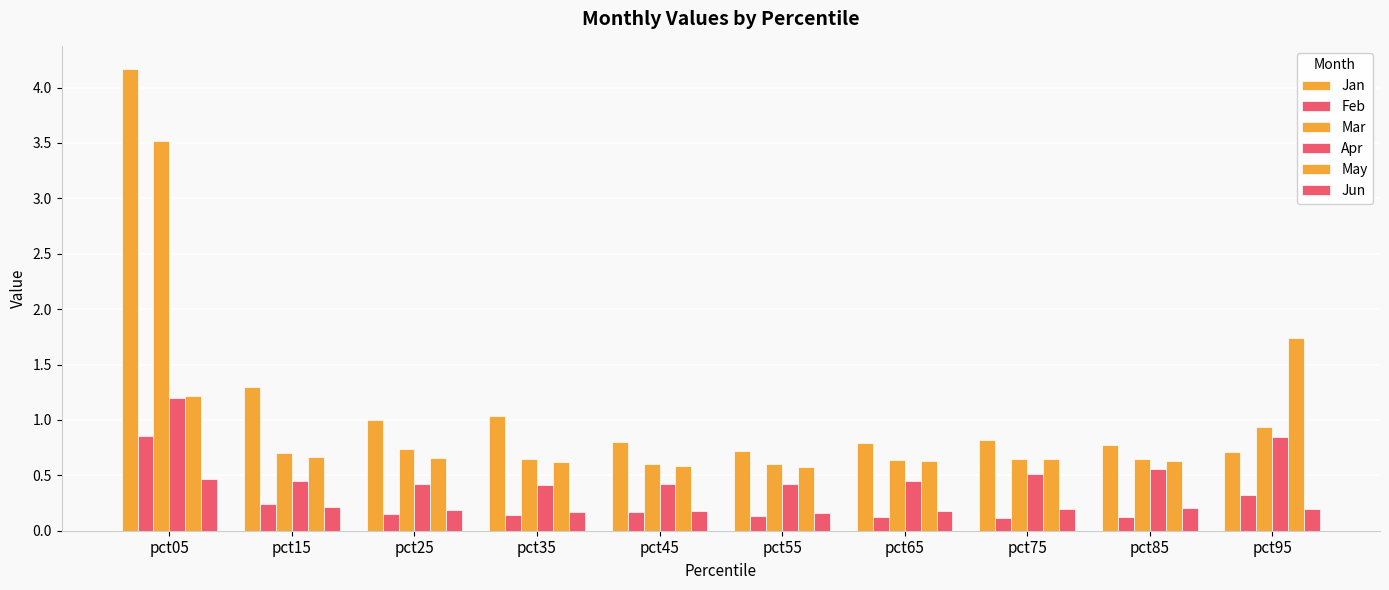

What is the value of the Feb bar at the 2nd from the left?

0.2